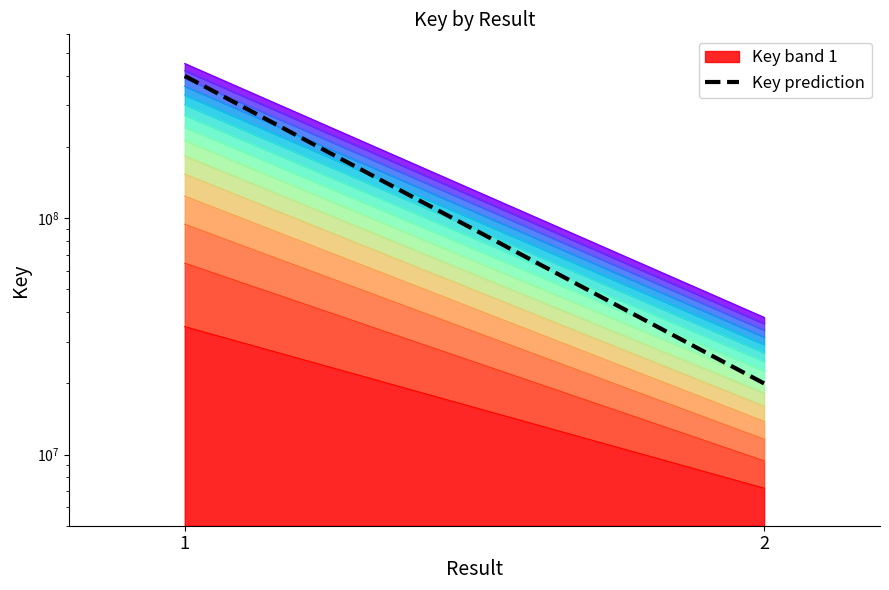

What is the change in value from 1 to 2?

-380000000